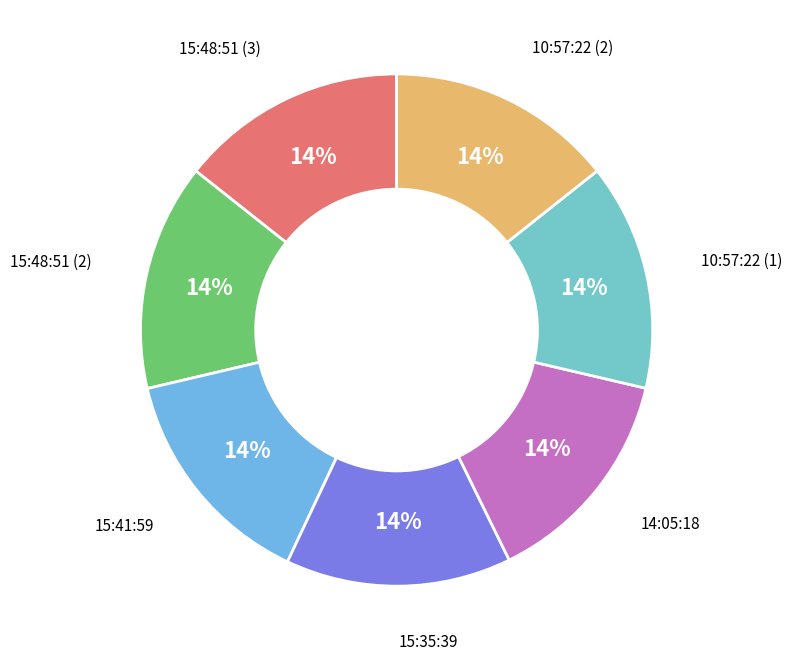

Do 15:48:51 (2) and 15:41:59 together represent more than half of the pie?

No